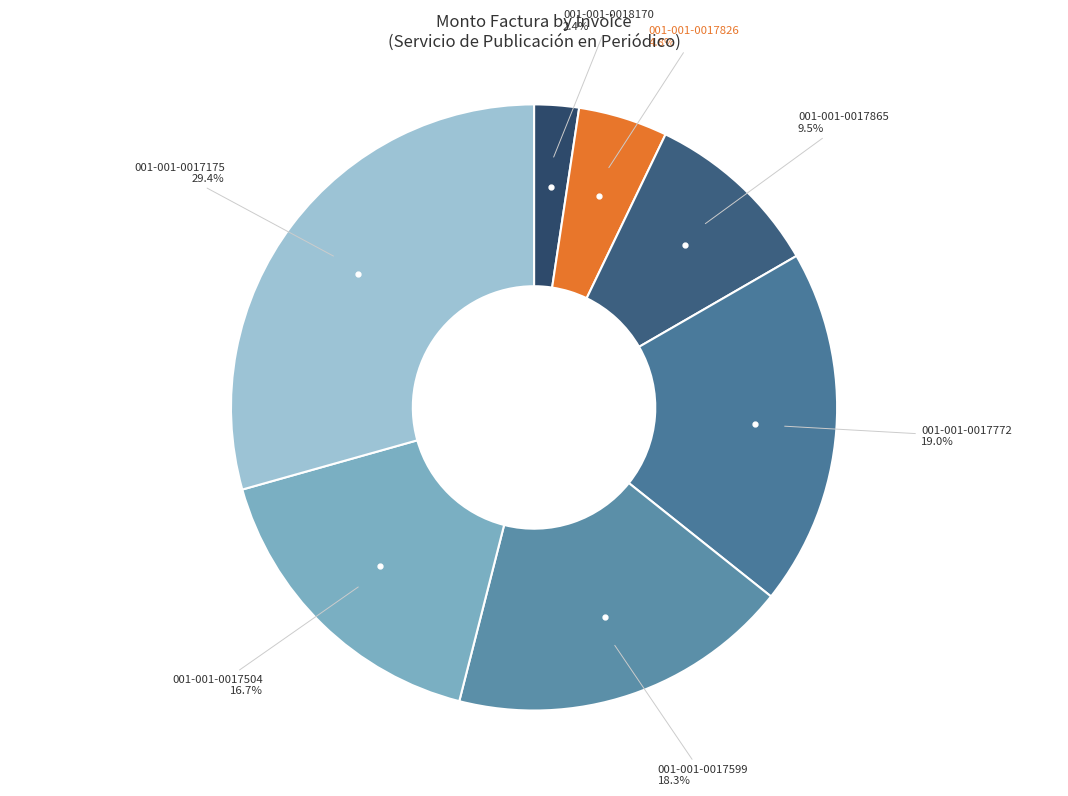

How many segments does this pie chart have?

7